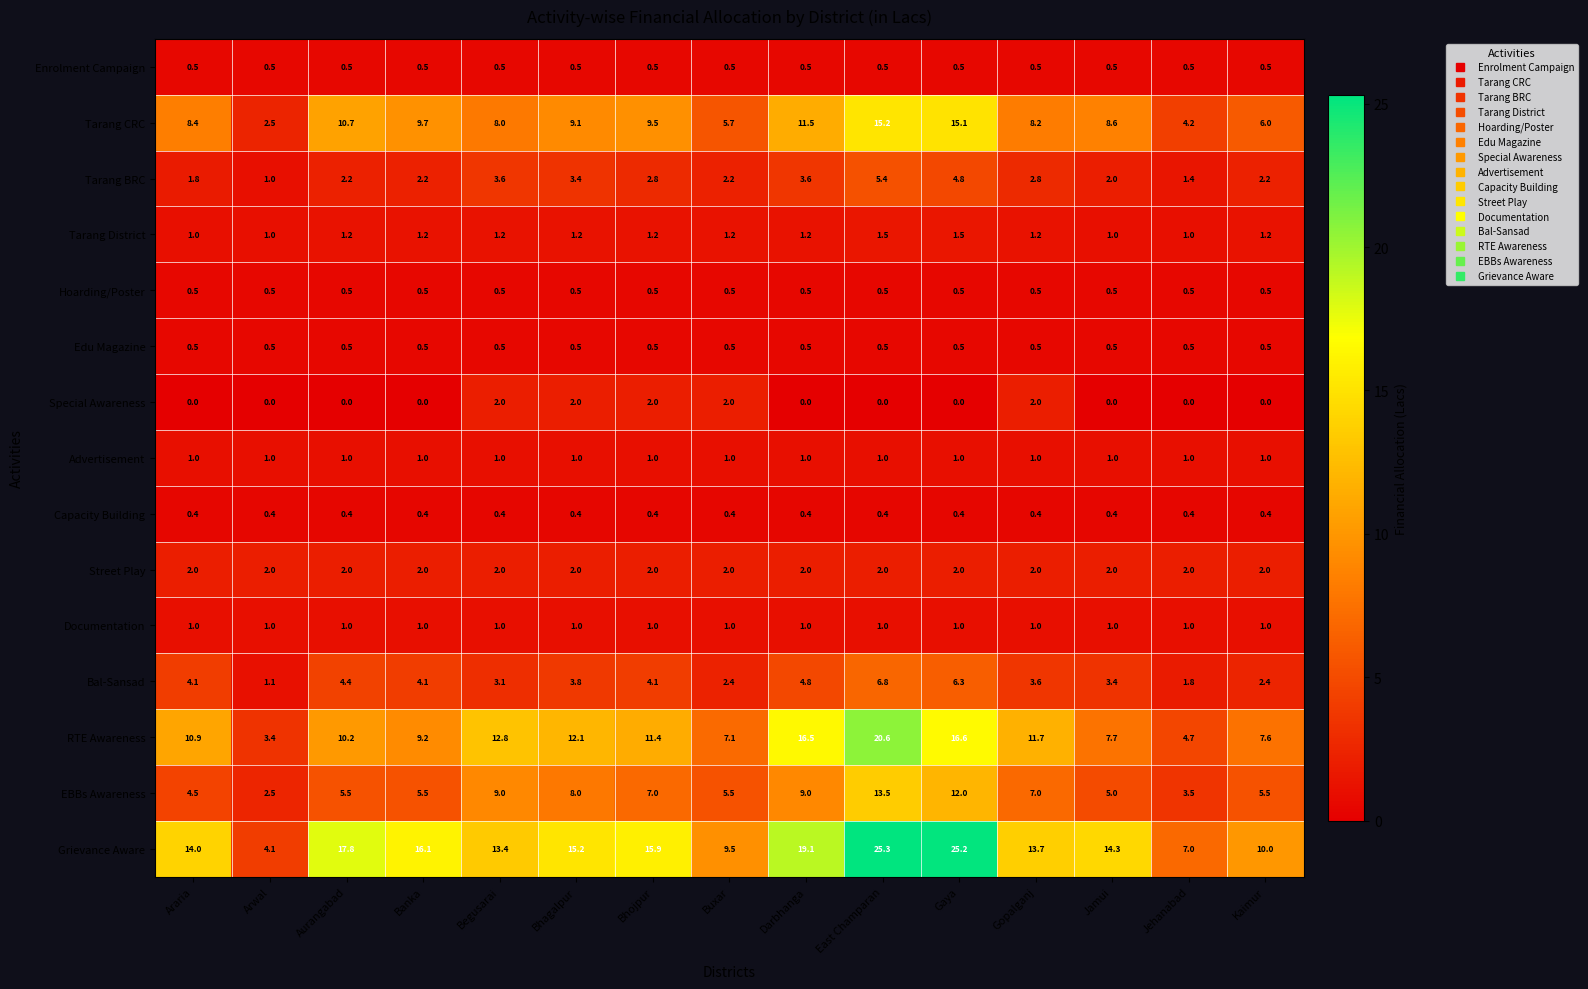

What is the sum of all Street Play values?

30.0